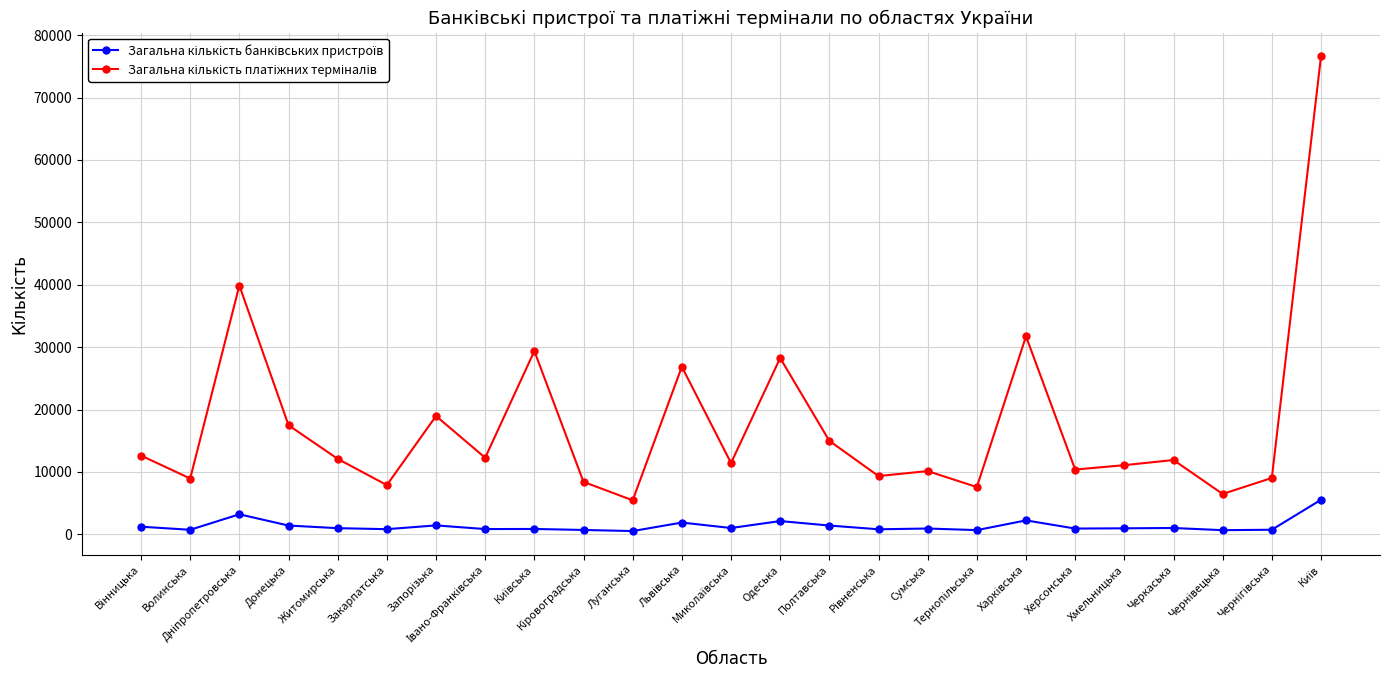

What is the total value across all series at Житомирська?

13079